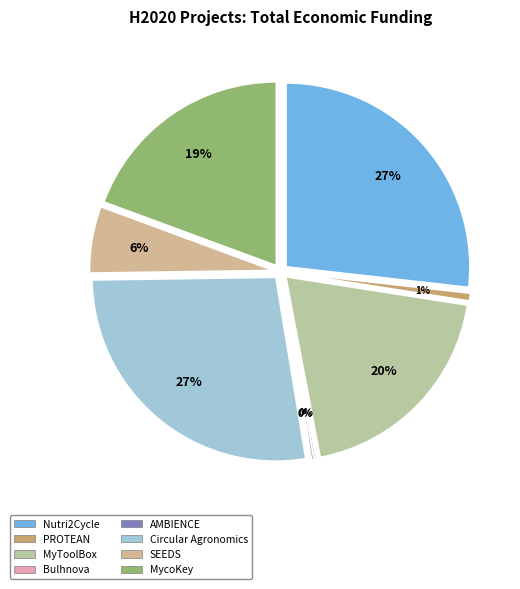

To the nearest percent, what portion does MycoKey represent?

19%